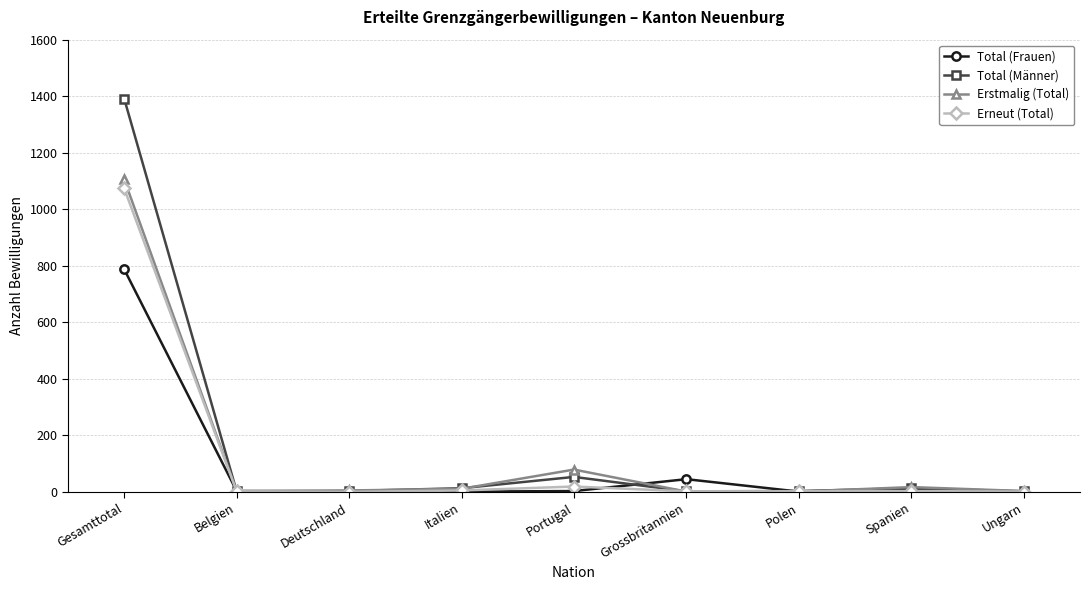

True or false: Total (Frauen) has a value of 788 at Gesamttotal.

True